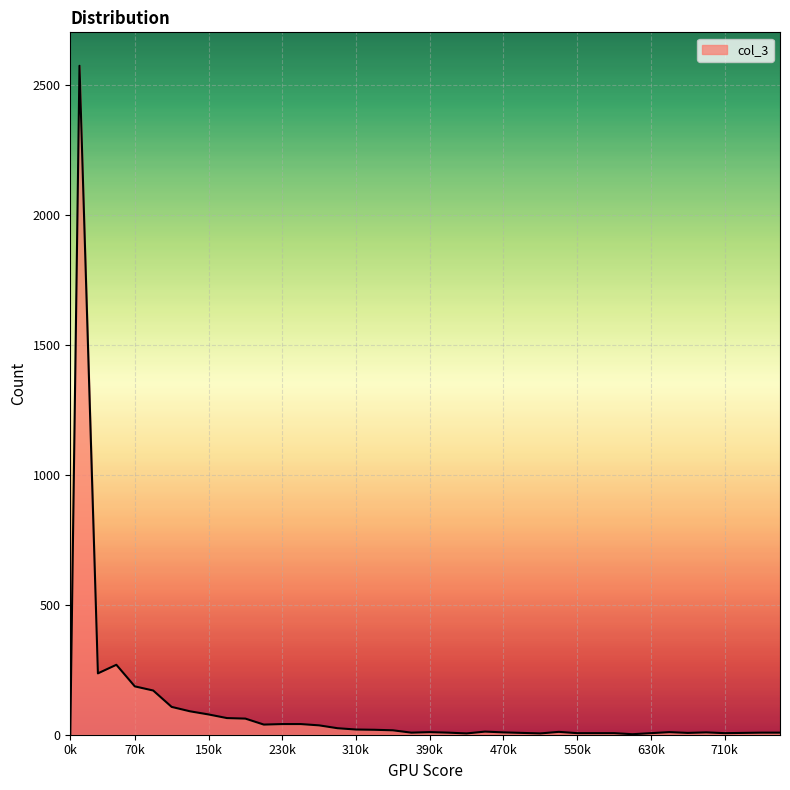

What is the difference between the maximum and minimum values?

2573